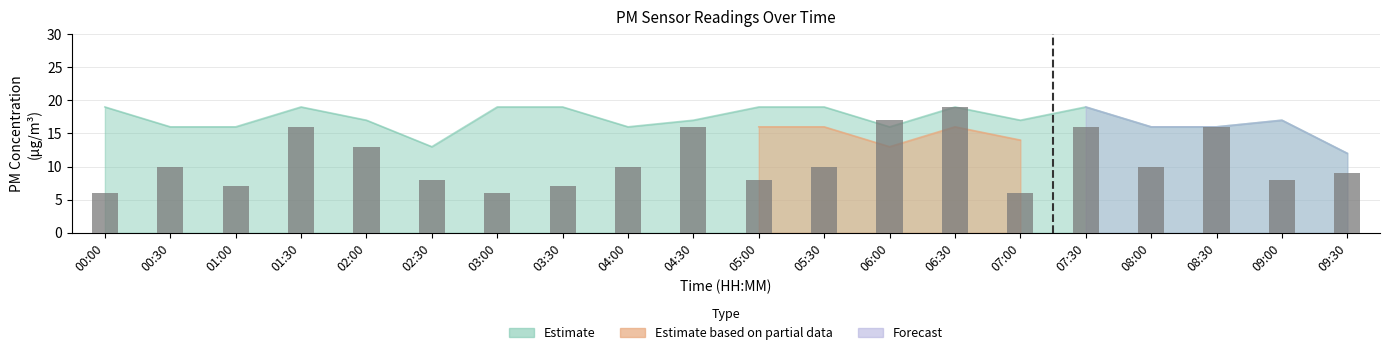

What is the difference between the second highest and second lowest values?

11